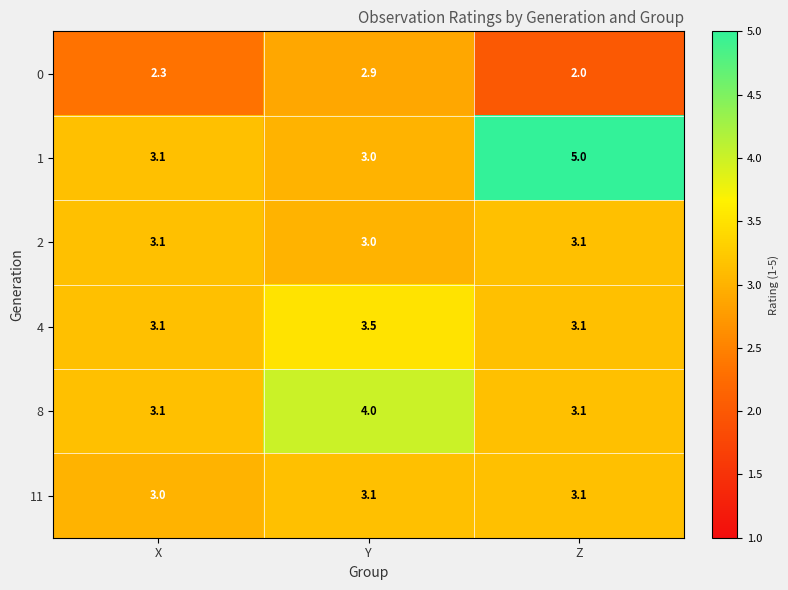

The 2 series shows 3.1 at X. True or false?

True